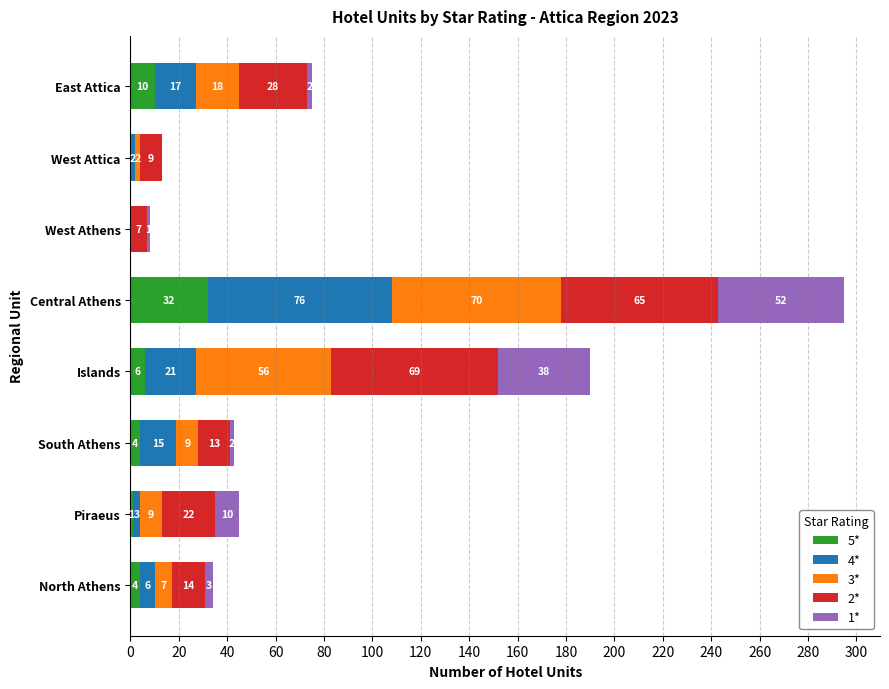

True or false: 5* has a value of 4 at South Athens.

True